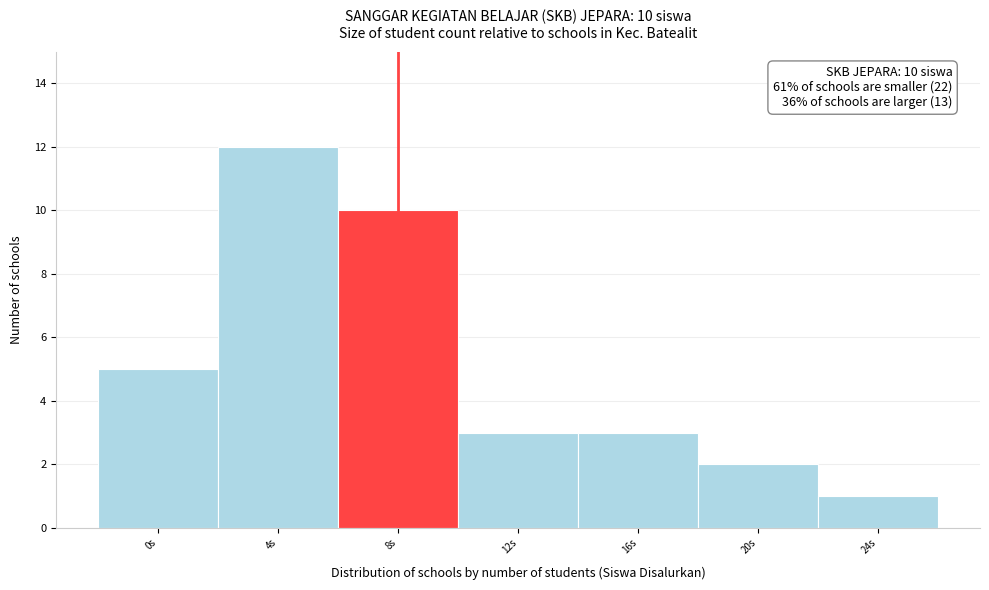

Reading left to right, list all the values displayed in this chart.

0s=5	4s=12	8s=10	12s=3	16s=3	20s=2	24s=1